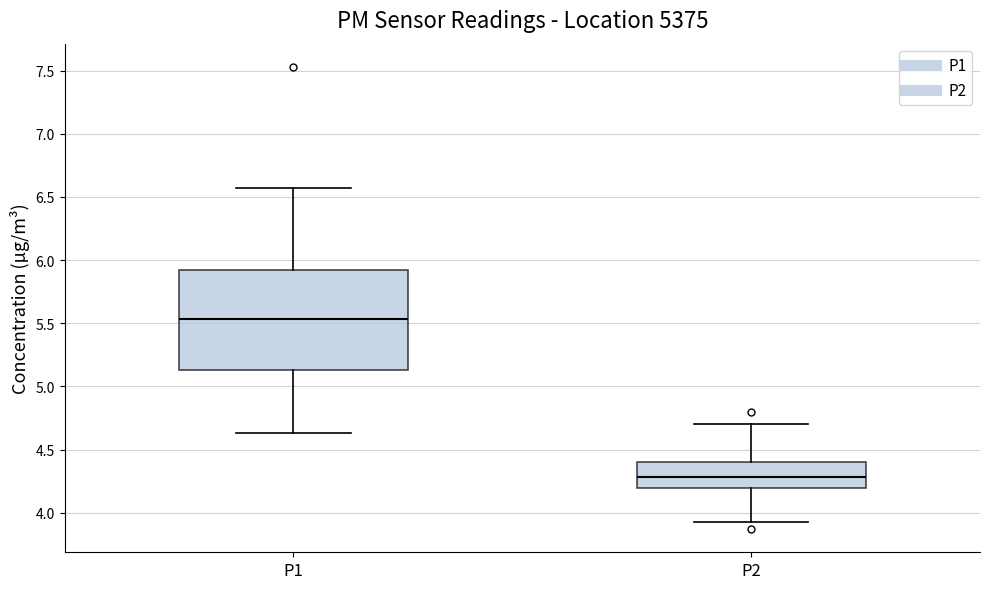

Which box's median line is the highest?

P1